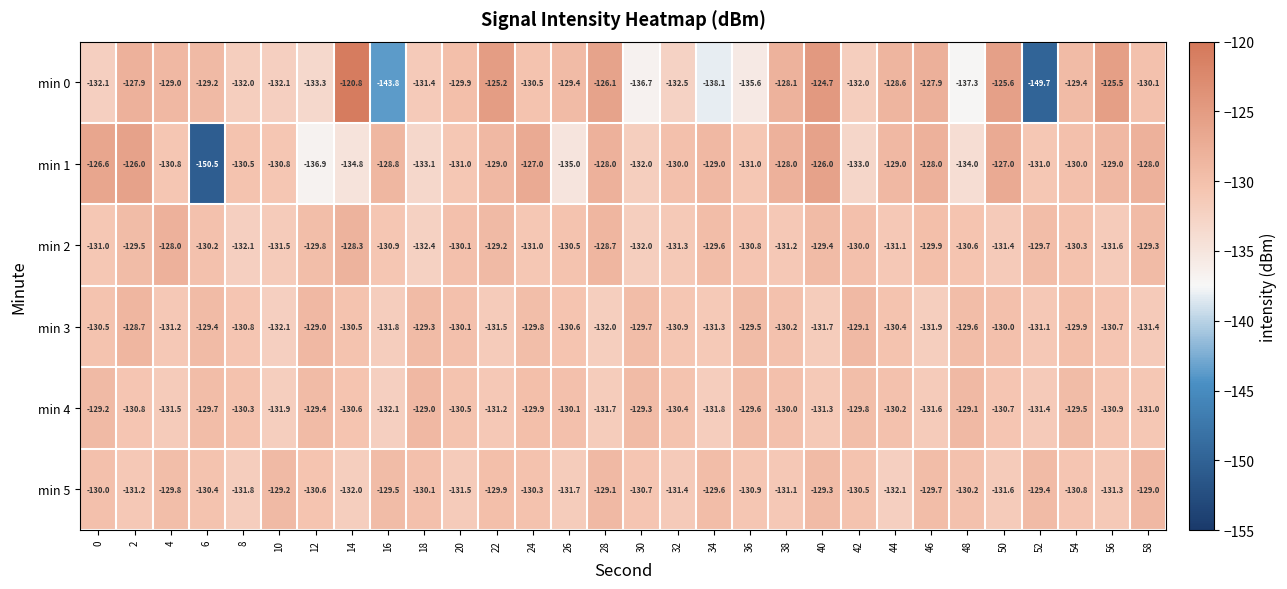

What is the average value of the min 4 series?

-130.5